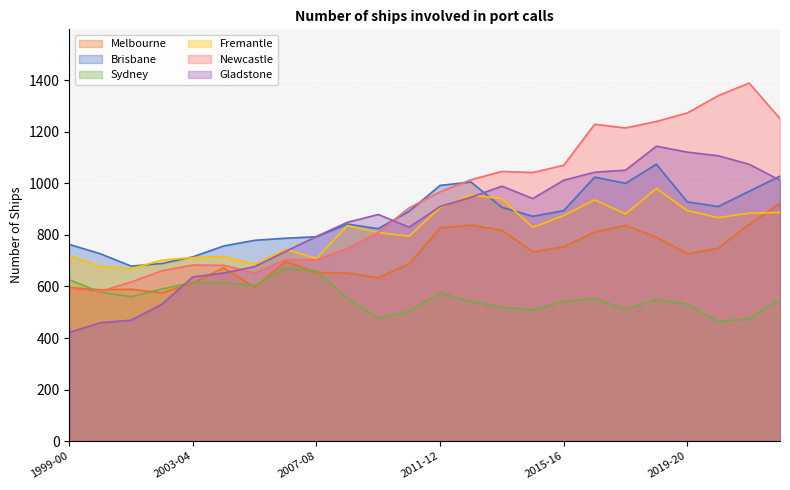

Reading left to right, extract all data points from this chart.

Melbourne: 1999-00=596	2000-01=587	2001-02=589	2002-03=575	2003-04=613	2004-05=672	2005-06=597	2006-07=697	2007-08=654	2008-09=652	2009-10=634	2010-11=688	2011-12=827	2012-13=838	2013-14=818	2014-15=734	2015-16=754	2016-17=811	2017-18=837	2018-19=791	2019-20=727	2020-21=748	2021-22=841	2022-23=923
Brisbane: 1999-00=763	2000-01=727	2001-02=679	2002-03=689	2003-04=715	2004-05=757	2005-06=779	2006-07=787	2007-08=793	2008-09=842	2009-10=824	2010-11=892	2011-12=992	2012-13=1005	2013-14=907	2014-15=872	2015-16=894	2016-17=1024	2017-18=1000	2018-19=1074	2019-20=928	2020-21=910	2021-22=969	2022-23=1028
Sydney: 1999-00=626	2000-01=578	2001-02=560	2002-03=590	2003-04=616	2004-05=615	2005-06=604	2006-07=670	2007-08=661	2008-09=553	2009-10=476	2010-11=504	2011-12=575	2012-13=541	2013-14=519	2014-15=509	2015-16=541	2016-17=553	2017-18=511	2018-19=550	2019-20=531	2020-21=465	2021-22=474	2022-23=552
Fremantle: 1999-00=719	2000-01=678	2001-02=669	2002-03=702	2003-04=712	2004-05=716	2005-06=686	2006-07=744	2007-08=708	2008-09=836	2009-10=809	2010-11=795	2011-12=906	2012-13=955	2013-14=940	2014-15=829	2015-16=875	2016-17=936	2017-18=881	2018-19=980	2019-20=894	2020-21=867	2021-22=884	2022-23=887
Newcastle: 1999-00=592	2000-01=581	2001-02=617	2002-03=661	2003-04=683	2004-05=682	2005-06=652	2006-07=704	2007-08=703	2008-09=748	2009-10=809	2010-11=905	2011-12=967	2012-13=1014	2013-14=1046	2014-15=1042	2015-16=1070	2016-17=1229	2017-18=1215	2018-19=1240	2019-20=1273	2020-21=1340	2021-22=1389	2022-23=1251
Gladstone: 1999-00=422	2000-01=459	2001-02=469	2002-03=531	2003-04=637	2004-05=652	2005-06=677	2006-07=736	2007-08=794	2008-09=849	2009-10=879	2010-11=830	2011-12=910	2012-13=946	2013-14=989	2014-15=941	2015-16=1012	2016-17=1043	2017-18=1051	2018-19=1144	2019-20=1121	2020-21=1107	2021-22=1074	2022-23=1012